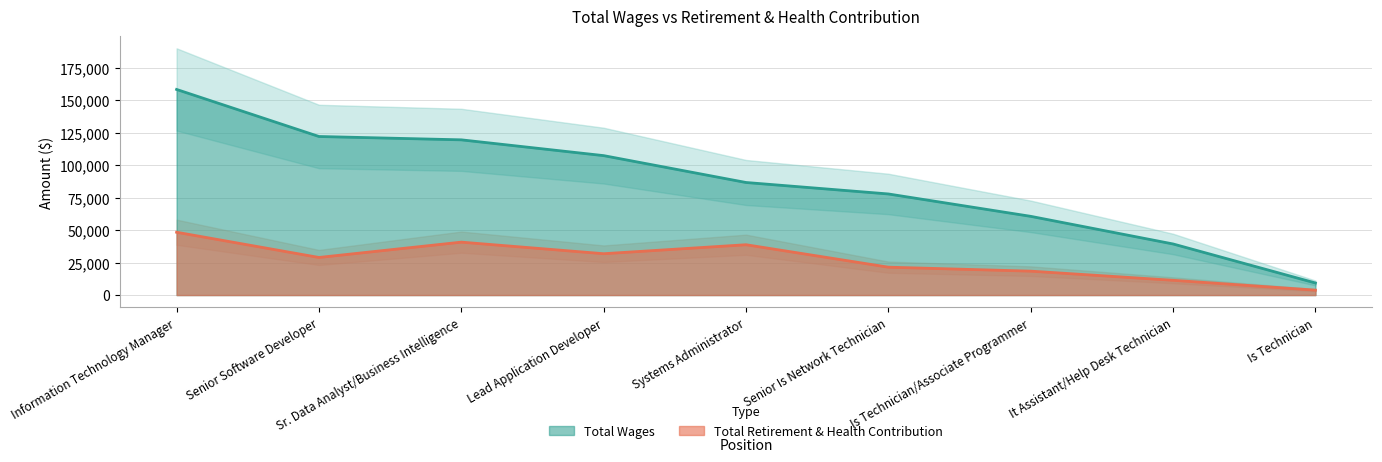

True or false: Total Wages and Total Retirement & Health Contribution cross at least once.

False